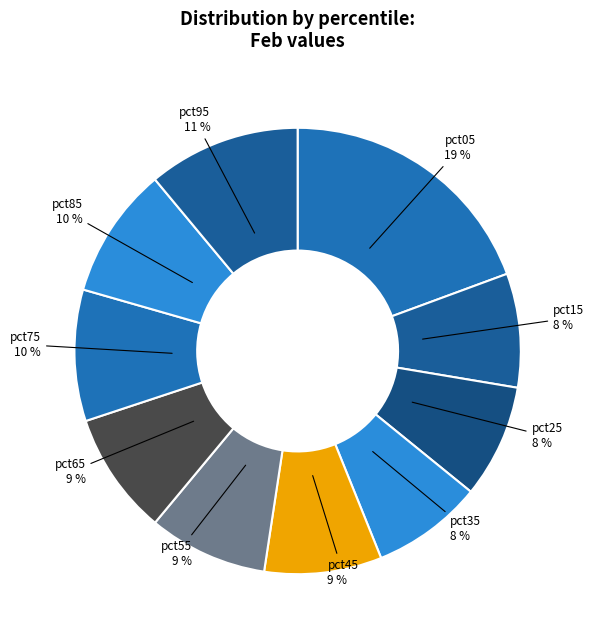

To the nearest percent, what percentage of the pie is pct45?

9%